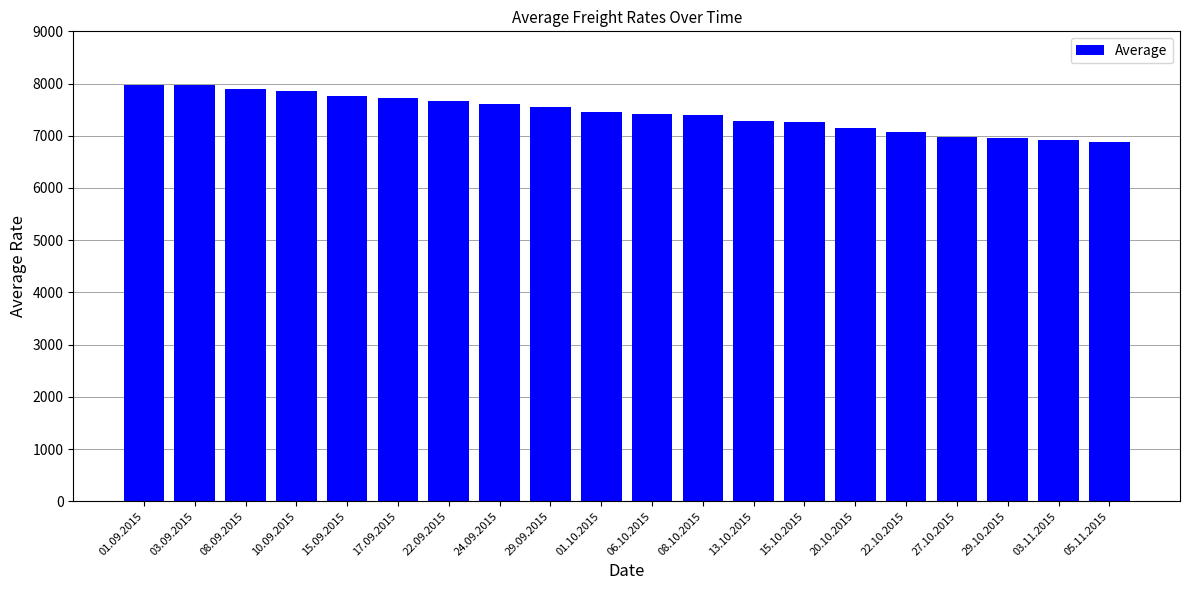

What is the smallest value displayed?

6875